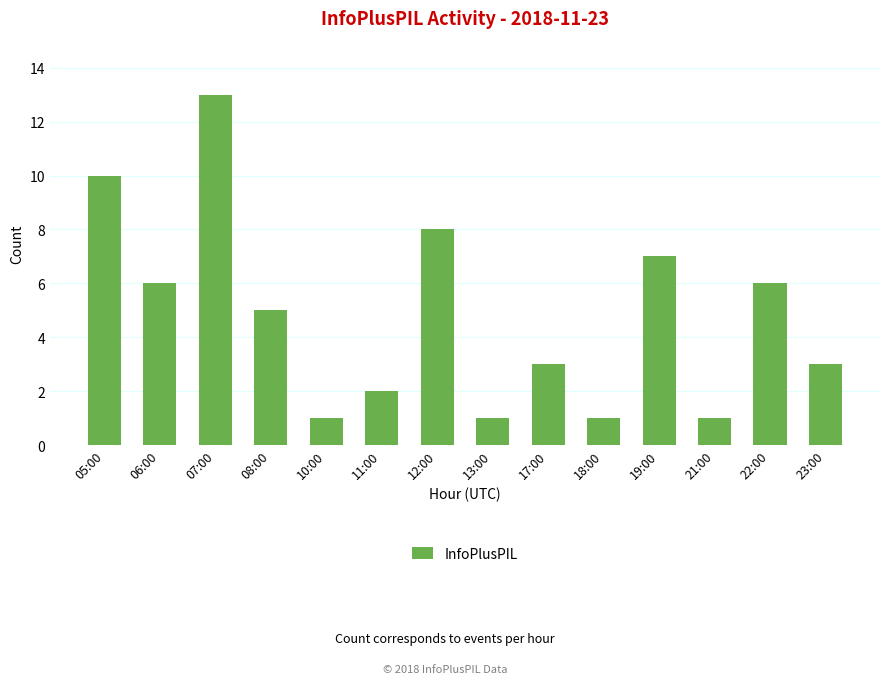

What value does the data have at 19:00, to the nearest 5?

5